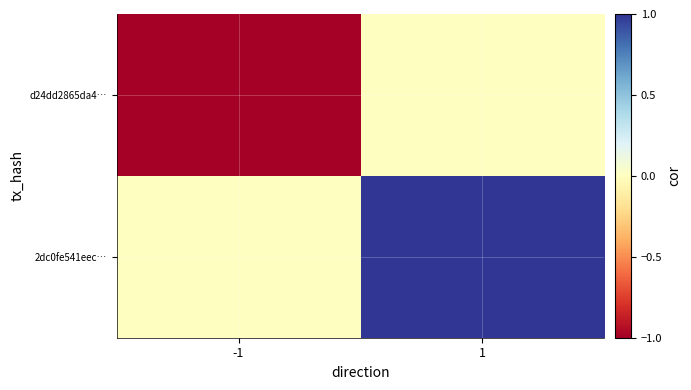

Count the number of data series in this chart.

2